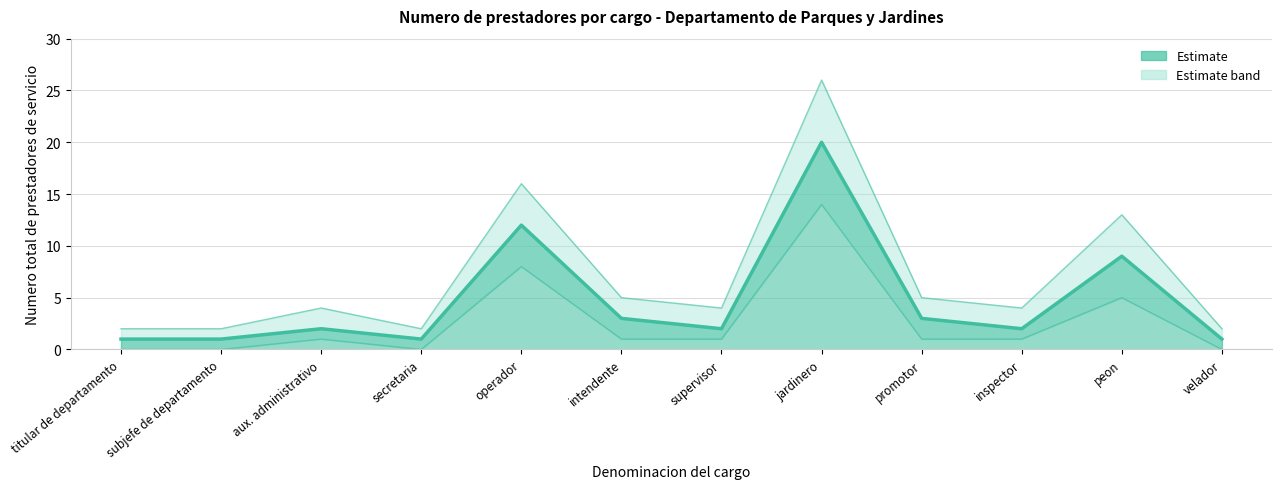

Reading left to right, extract all data points from this chart.

Numero total de prestadores: titular de departamento=1	subjefe de departamento=1	aux. administrativo=2	secretaria=1	operador=12	intendente=3	supervisor=2	jardinero=20	promotor=3	inspector=2	peon=9	velador=1
Upper bound: titular de departamento=2	subjefe de departamento=2	aux. administrativo=4	secretaria=2	operador=16	intendente=5	supervisor=4	jardinero=26	promotor=5	inspector=4	peon=13	velador=2
Lower bound: titular de departamento=0	subjefe de departamento=0	aux. administrativo=1	secretaria=0	operador=8	intendente=1	supervisor=1	jardinero=14	promotor=1	inspector=1	peon=5	velador=0